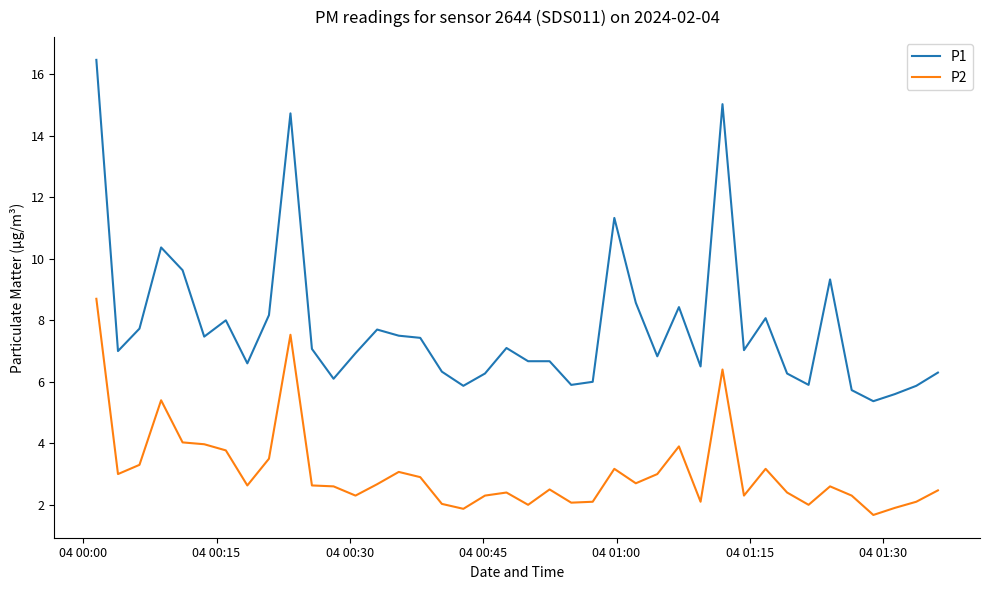

What is the lowest value of the P1 series?

5.4